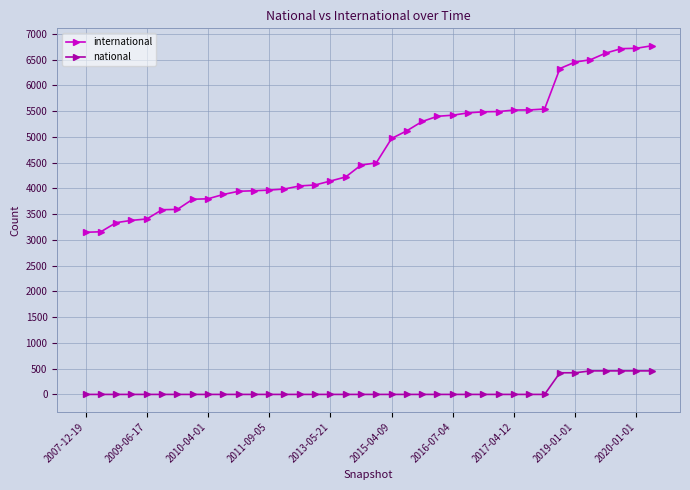

At how many categories does at least one series exceed 2183?

38